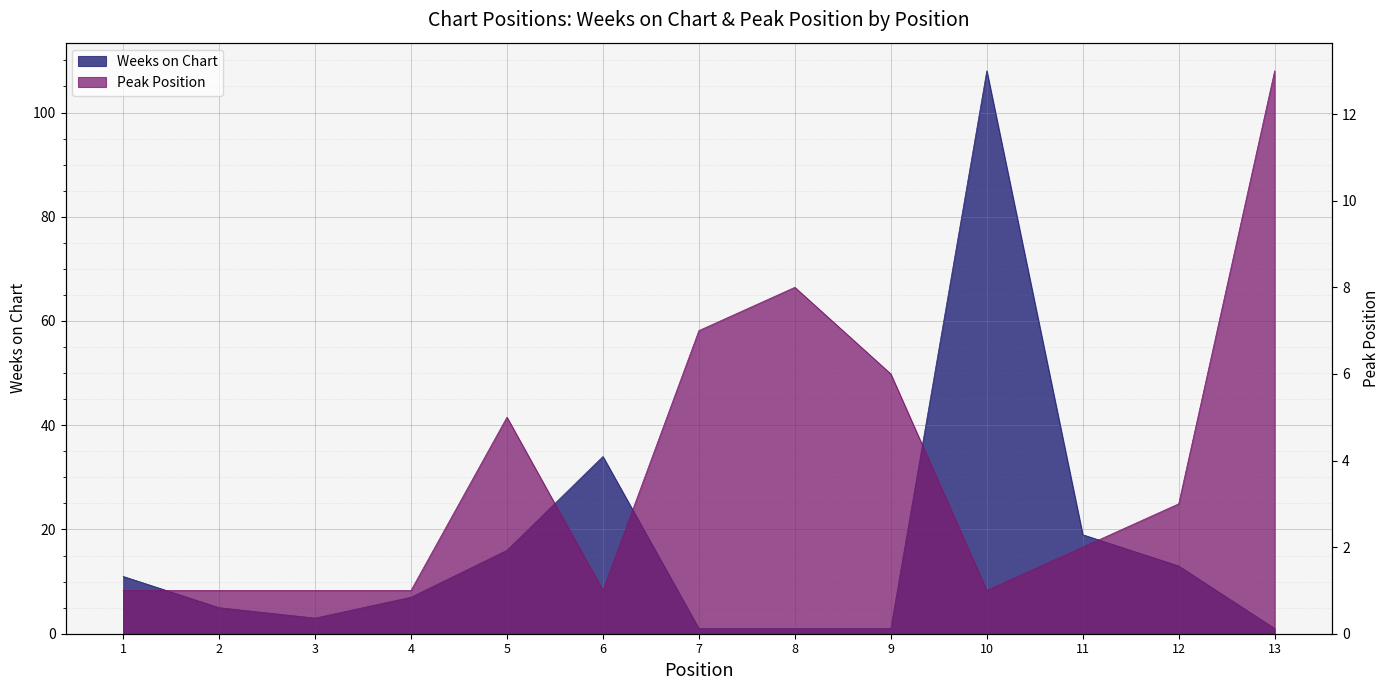

The value of Weeks on Chart at 4 is 7. True or false?

True